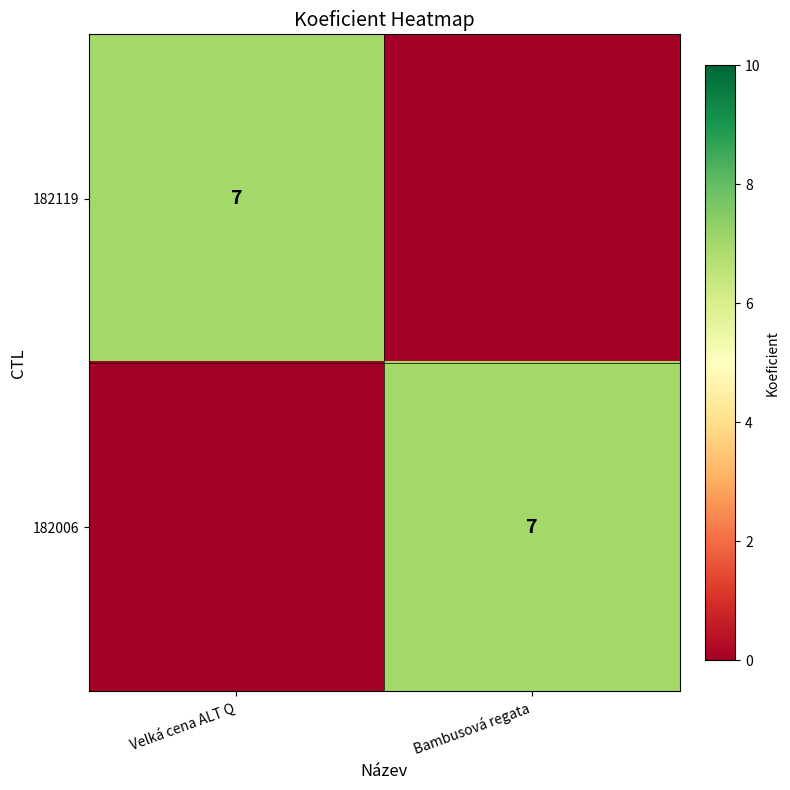

The 182119 series shows 3 at Velká cena ALT Q. True or false?

False